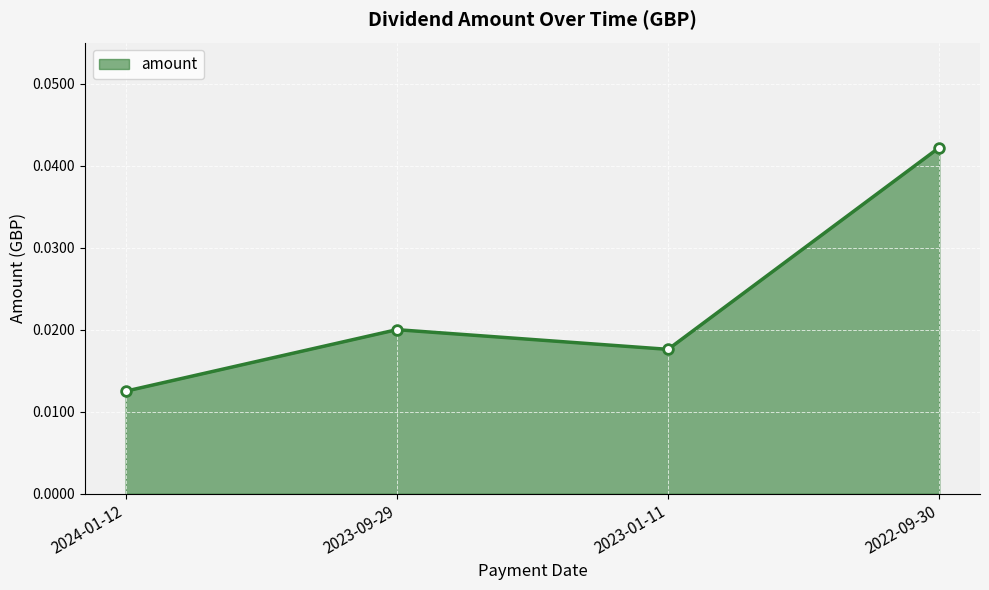

Which label corresponds to the smallest value in the chart?

2024-01-12